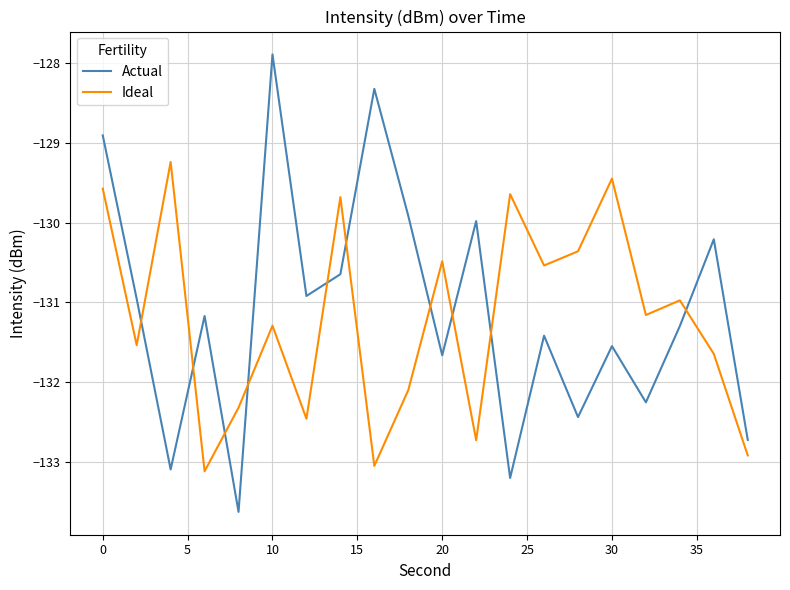

After their last crossing, which series has the higher values: Actual or Ideal?

Actual